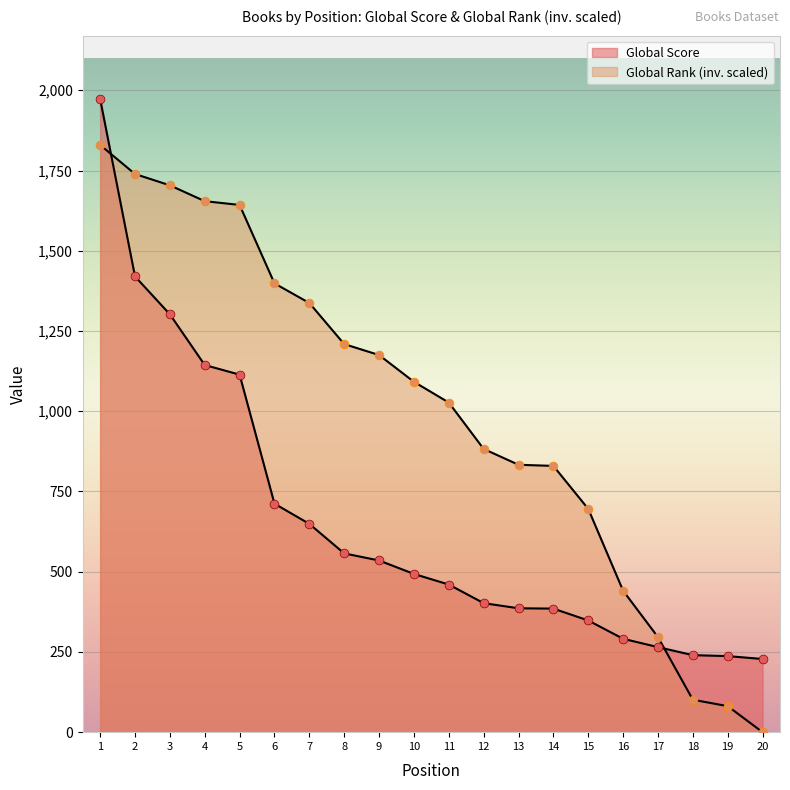

At how many categories does at least one series exceed 1685?

3